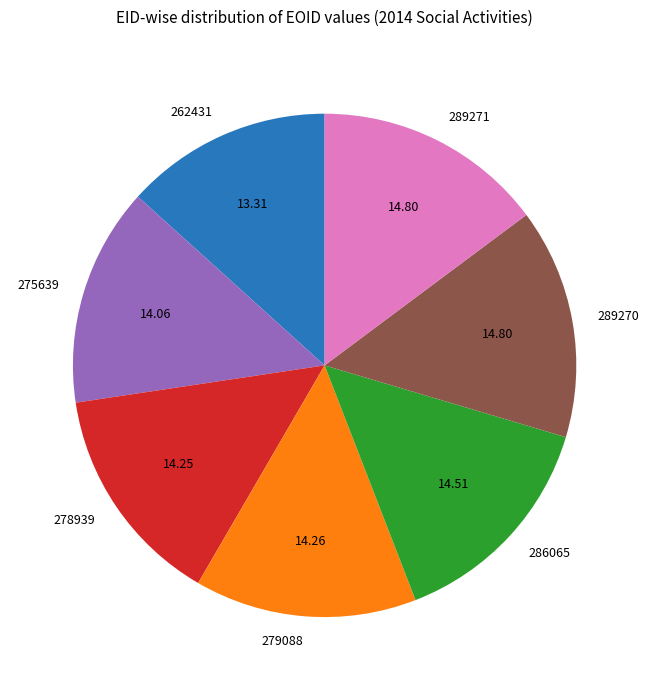

Is the sum of 286065 and 278939 greater than half?

No